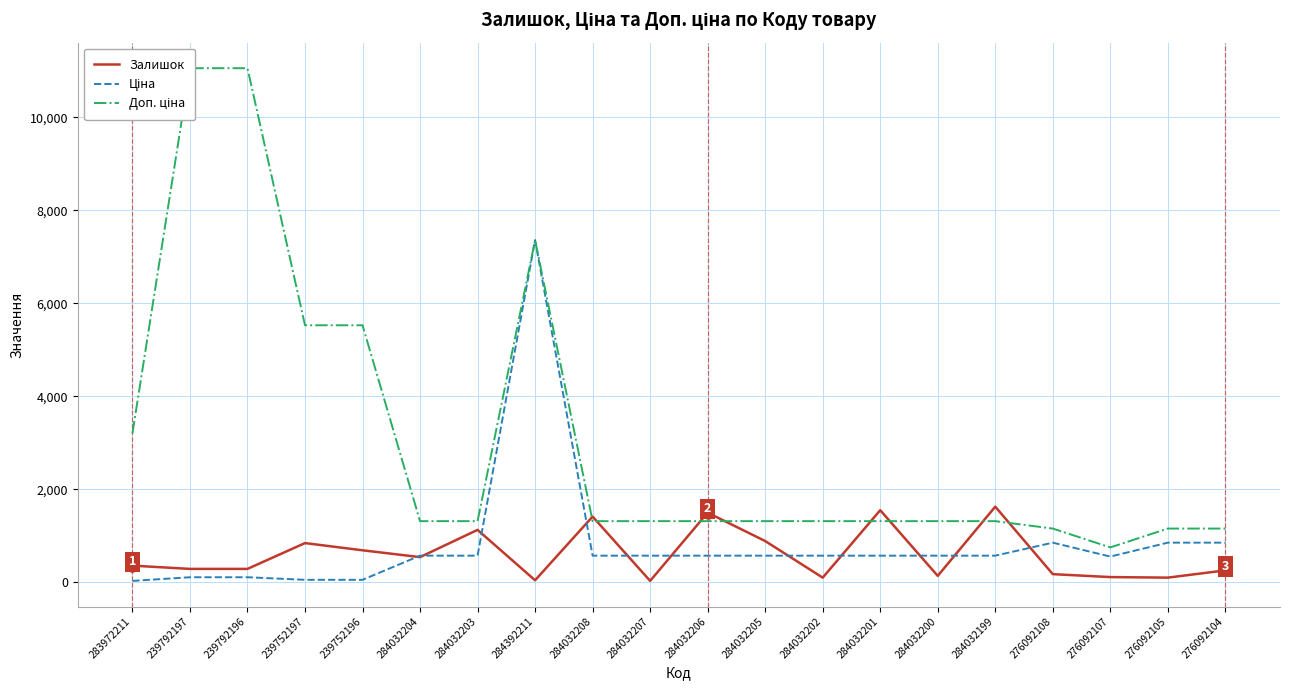

Read the Залишок value at 276092105.

102.0